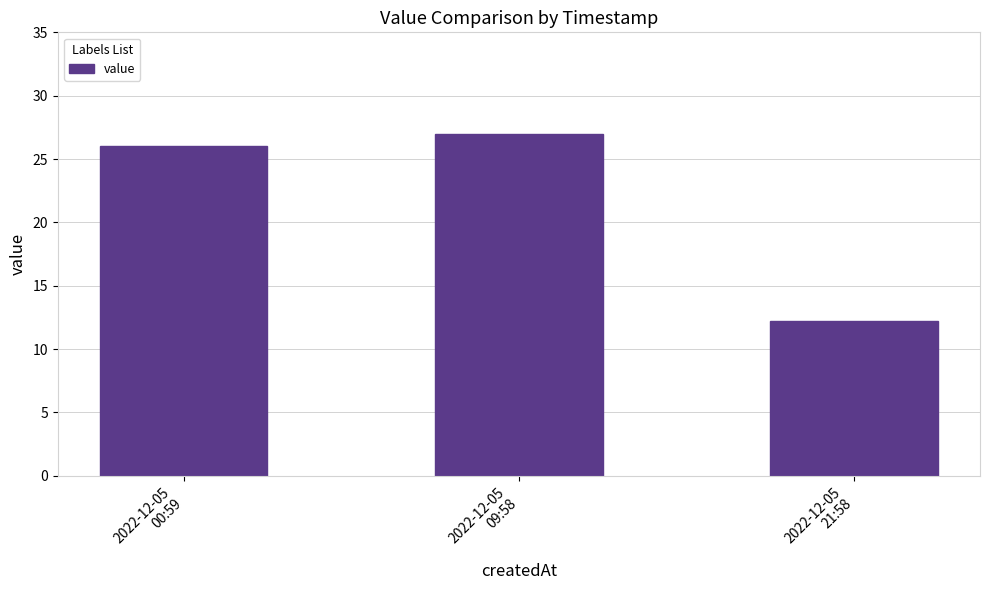

Count the number of categories in the chart.

3